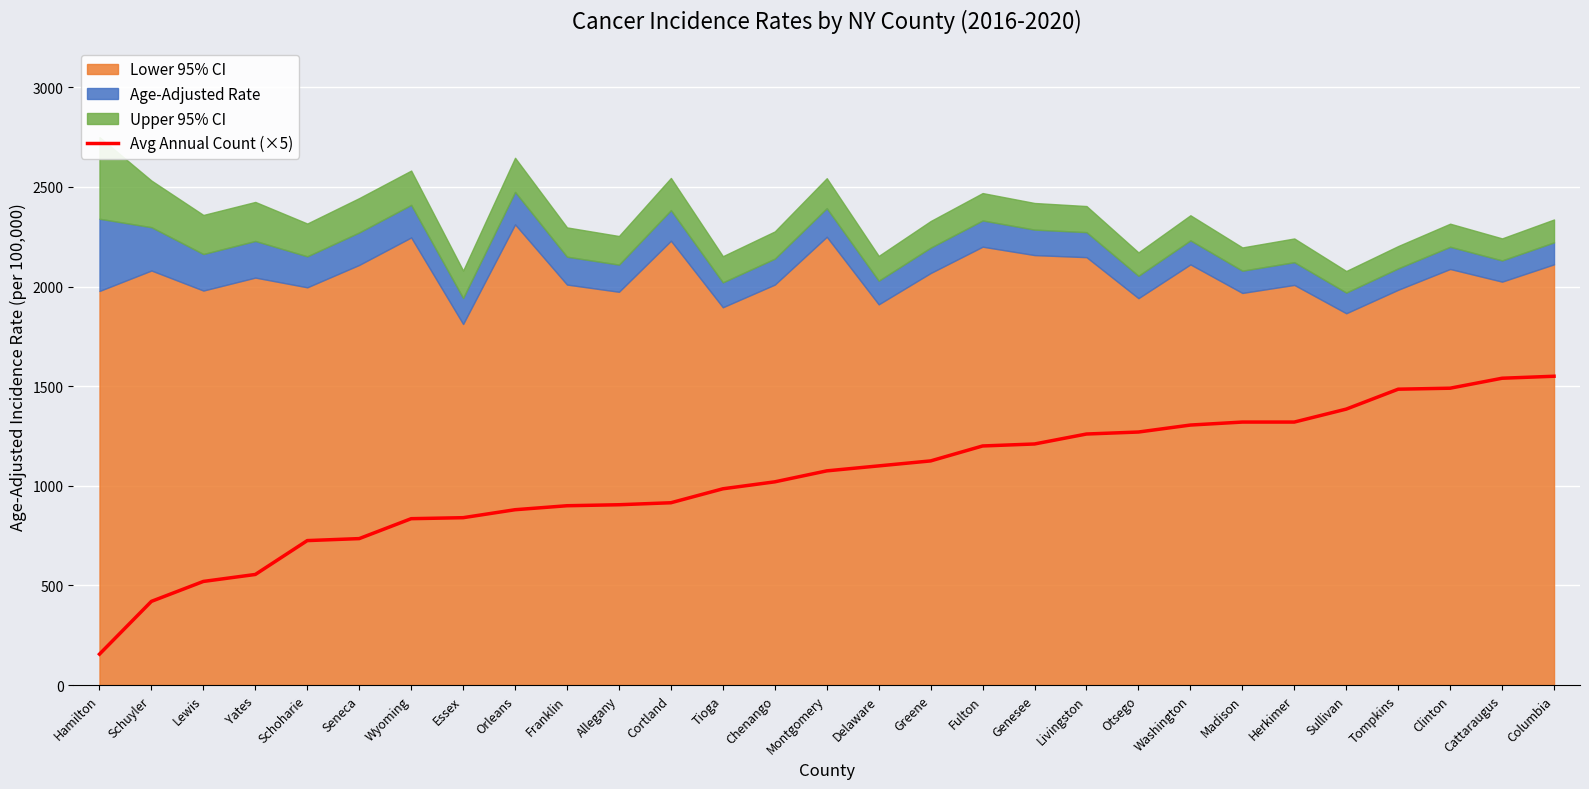

What is the label of the 16th point from the right?

Chenango